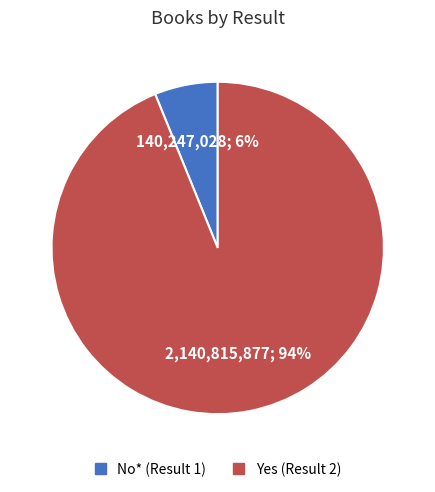

To the nearest percent, what portion does No* (Result 1) represent?

6%